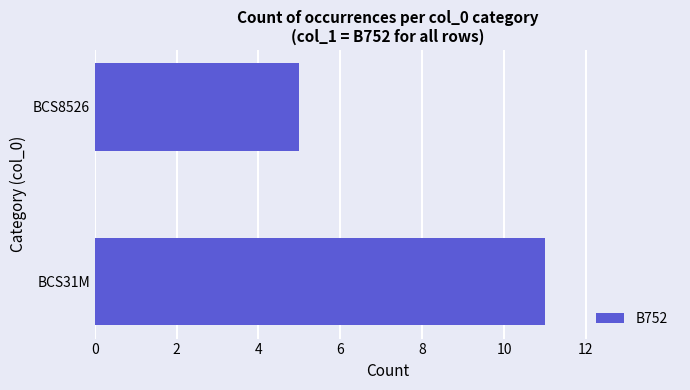

List the labels in order of value, largest first.

BCS31M, BCS8526